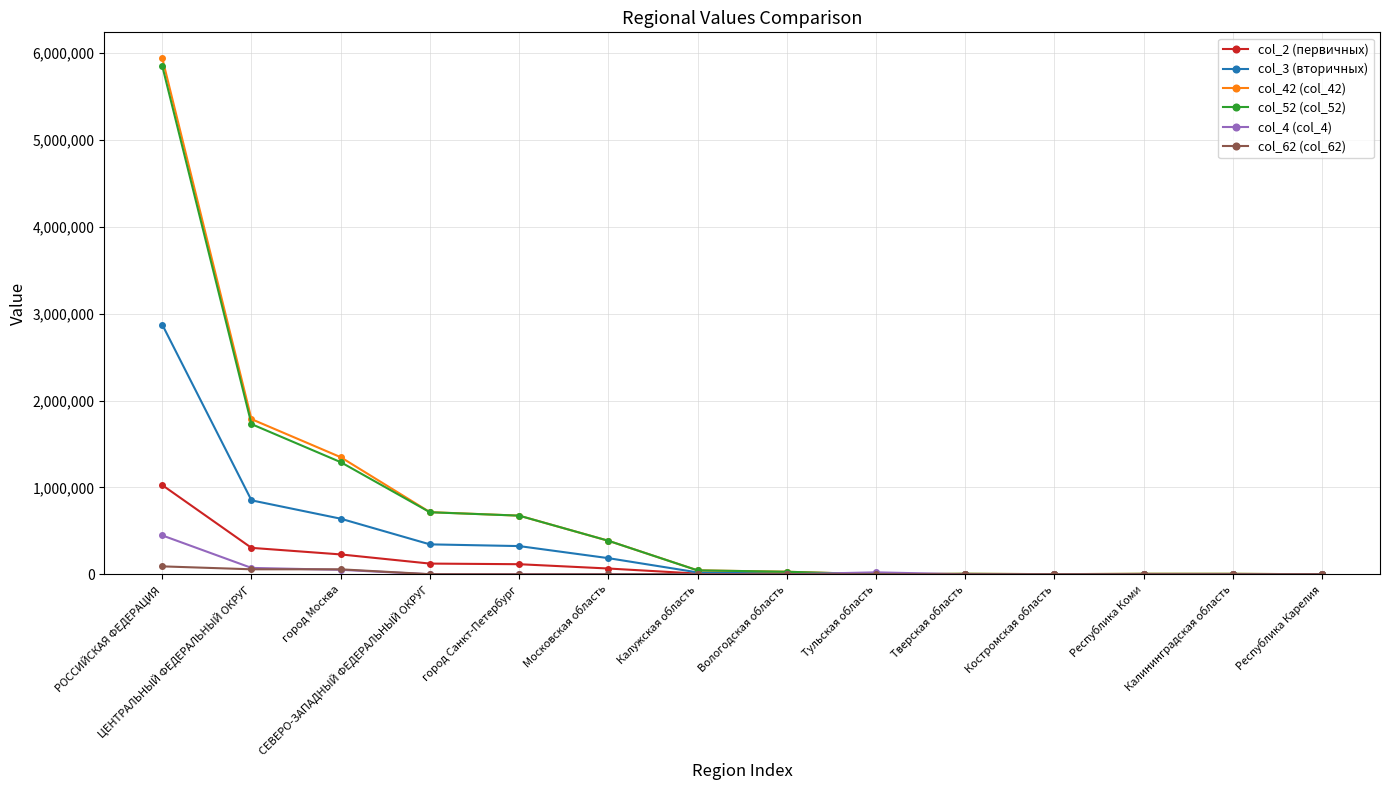

True or false: col_52 (col_52) has a value of 8397922 at РОССИЙСКАЯ ФЕДЕРАЦИЯ.

False